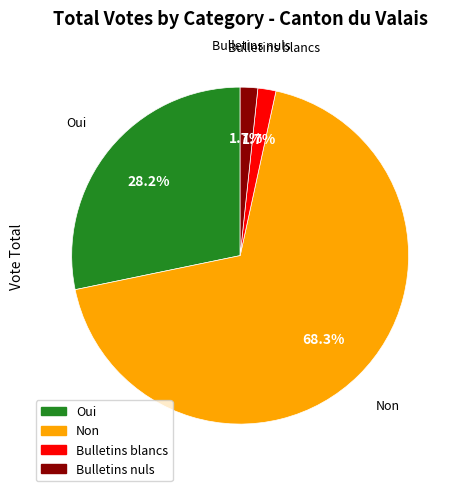

What is the total percentage of Bulletins blancs and Non?

70.1%